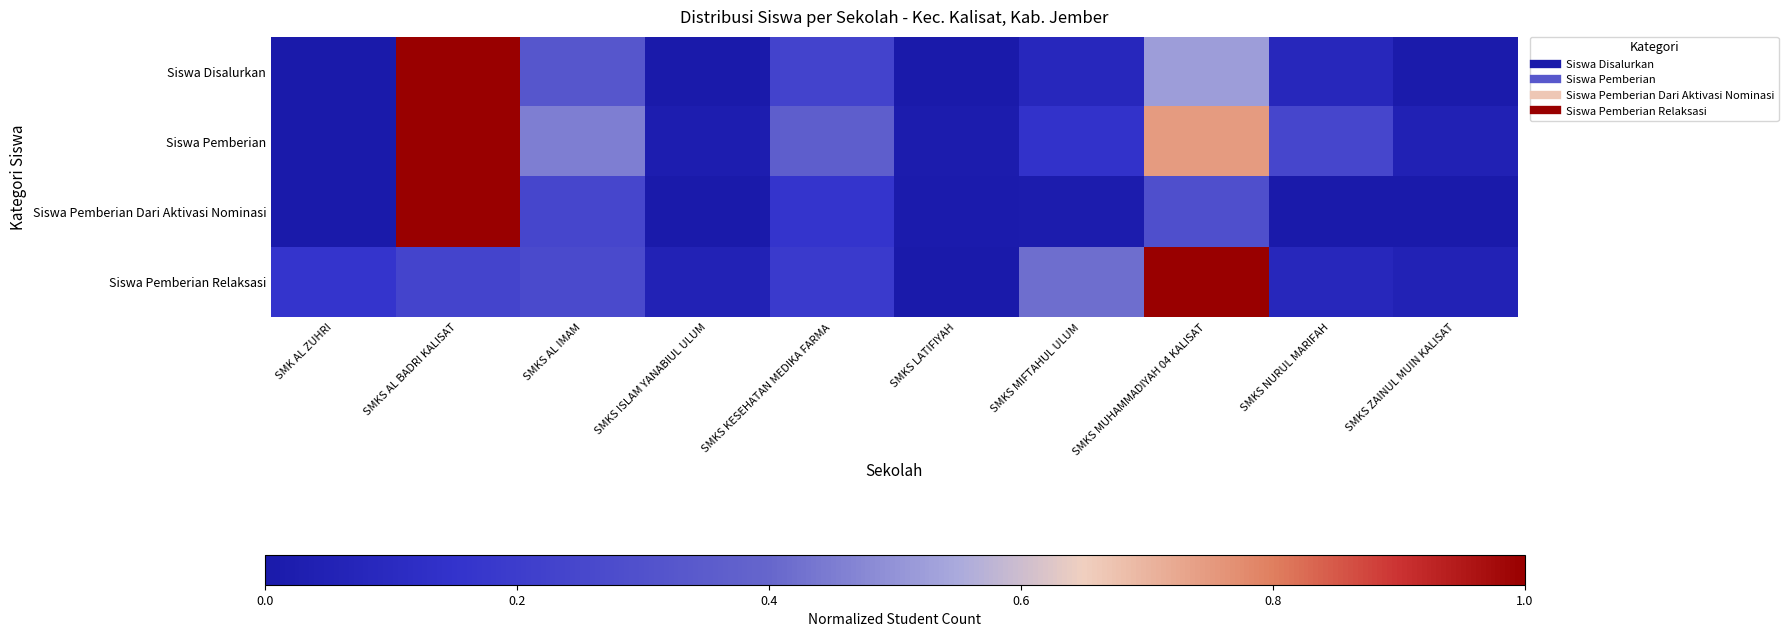

Rank the series at SMKS KESEHATAN MEDIKA FARMA from highest to lowest value.

Siswa Pemberian, Siswa Disalurkan, Siswa Pemberian Relaksasi, Siswa Pemberian Dari Aktivasi Nominasi